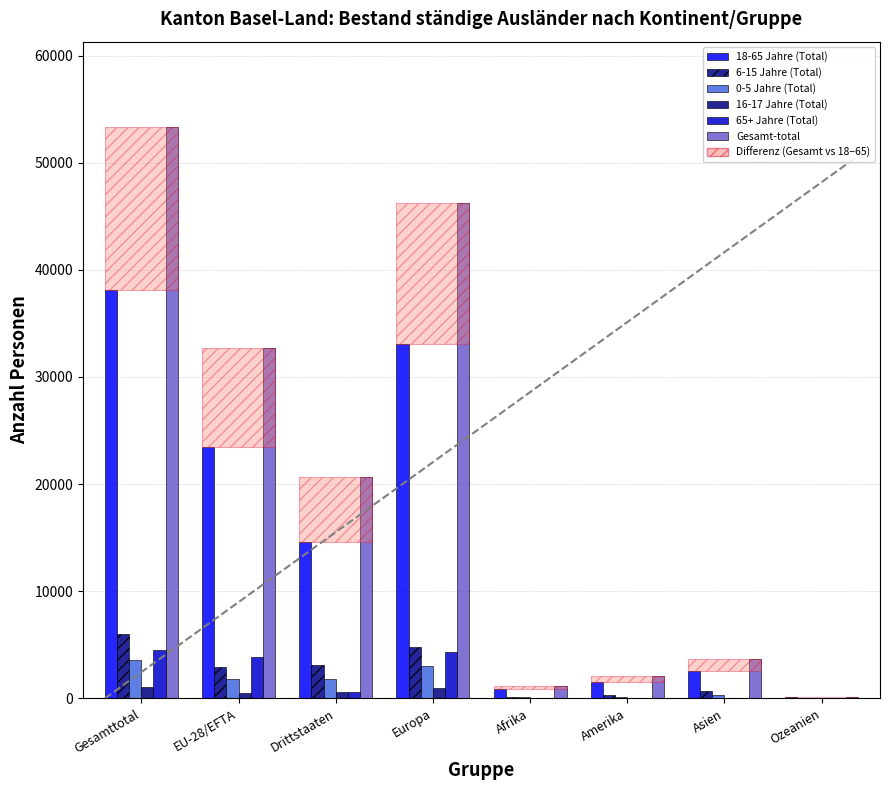

How many distinct data groups are displayed?

6